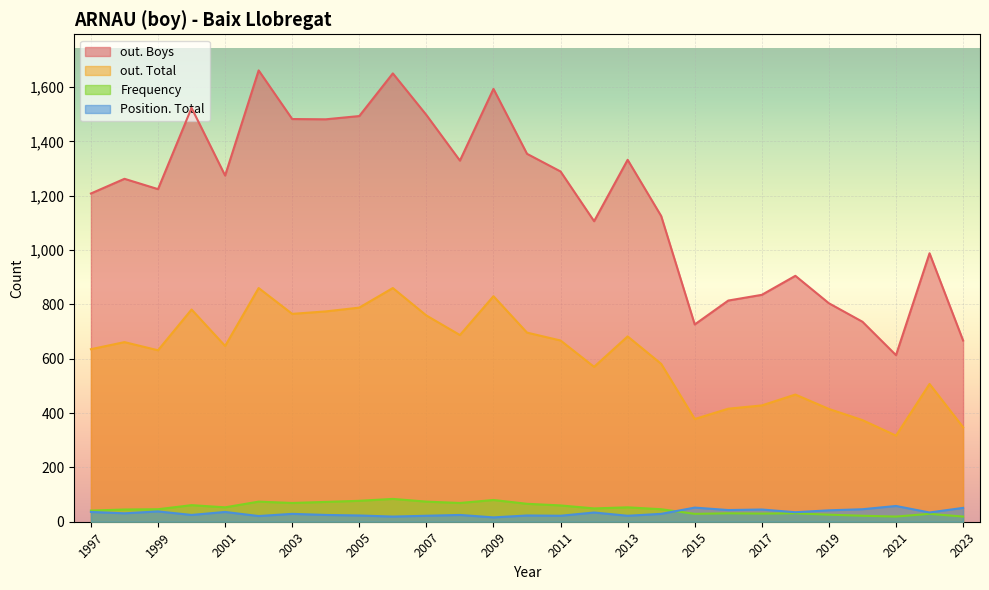

Reading left to right, what are all the values shown in this chart?

out. Boys: 2023=667	2022=988	2021=613	2020=736	2019=804	2018=905	2017=835	2016=814	2015=726	2014=1125	2013=1332	2012=1106	2011=1289	2010=1354	2009=1593	2008=1329	2007=1497	2006=1650	2005=1493	2004=1481	2003=1482	2002=1661	2001=1274	2000=1523	1999=1224	1998=1262	1997=1208
out. Total: 2023=348	2022=507	2021=317	2020=374	2019=415	2018=468	2017=428	2016=416	2015=378	2014=581	2013=682	2012=570	2011=667	2010=696	2009=830	2008=687	2007=759	2006=860	2005=788	2004=774	2003=765	2002=860	2001=647	2000=781	1999=631	1998=661	1997=635
Frequency: 2023=19	2022=29	2021=19	2020=22	2019=26	2018=31	2017=30	2016=31	2015=29	2014=46	2013=53	2012=49	2011=60	2010=66	2009=80	2008=69	2007=74	2006=84	2005=77	2004=73	2003=69	2002=74	2001=53	2000=61	1999=46	1998=45	1997=41
Position. Total: 2023=51	2022=34	2021=58	2020=46	2019=42	2018=35	2017=45	2016=43	2015=52	2014=29	2013=22	2012=34	2011=22	2010=23	2009=16	2008=25	2007=22	2006=19	2005=23	2004=25	2003=29	2002=21	2001=36	2000=25	1999=38	1998=31	1997=36